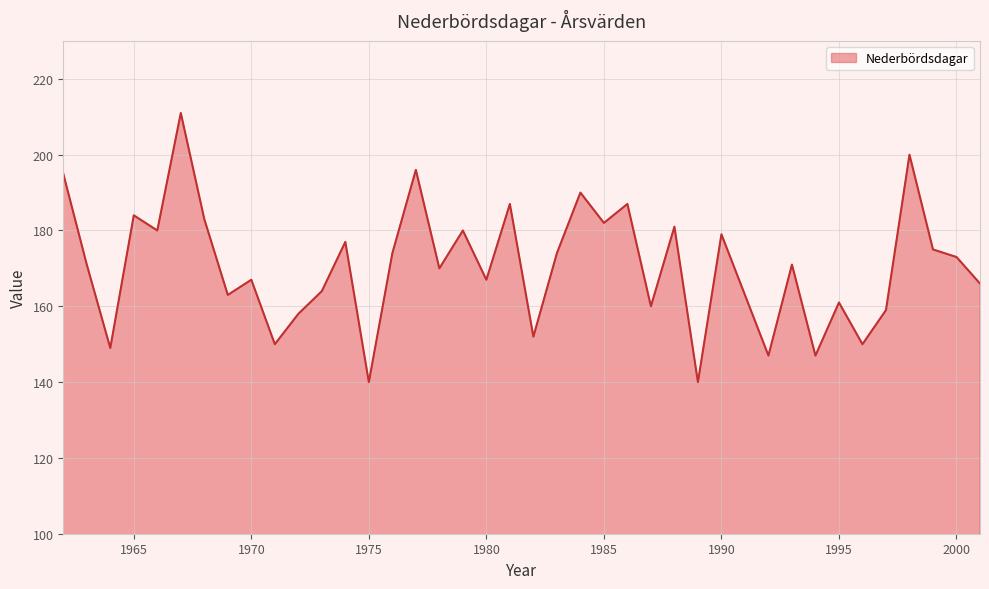

How many categories are shown in the chart?

40